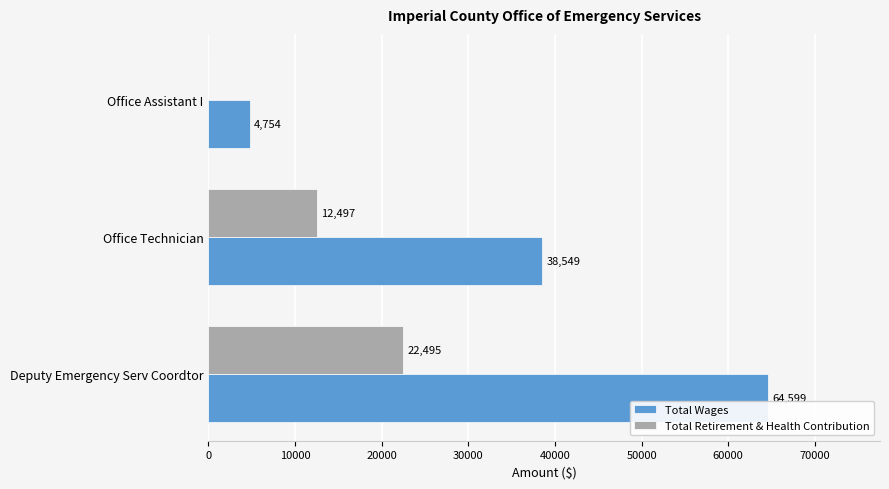

What is the sum of the Total Wages values at Office Technician and Deputy Emergency Serv Coordtor?

103148